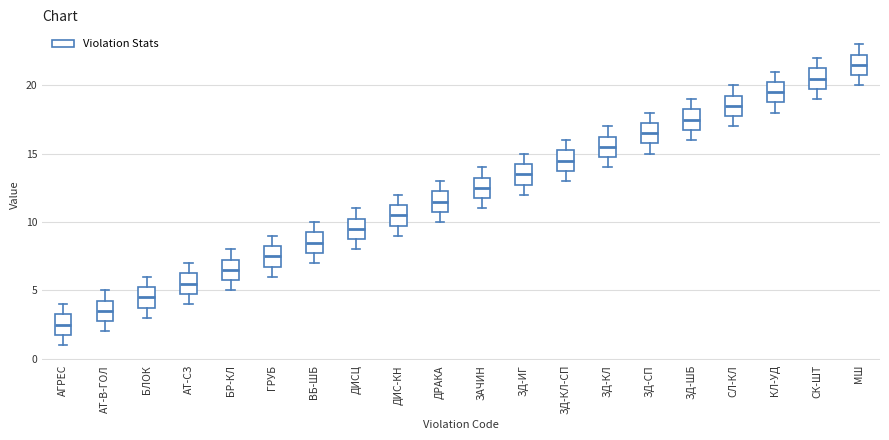

Where is the upper edge of the box for ЗАЧИН on the y-axis? The values are not printed on the chart, so give them approximately, as read against the axis.

13.5